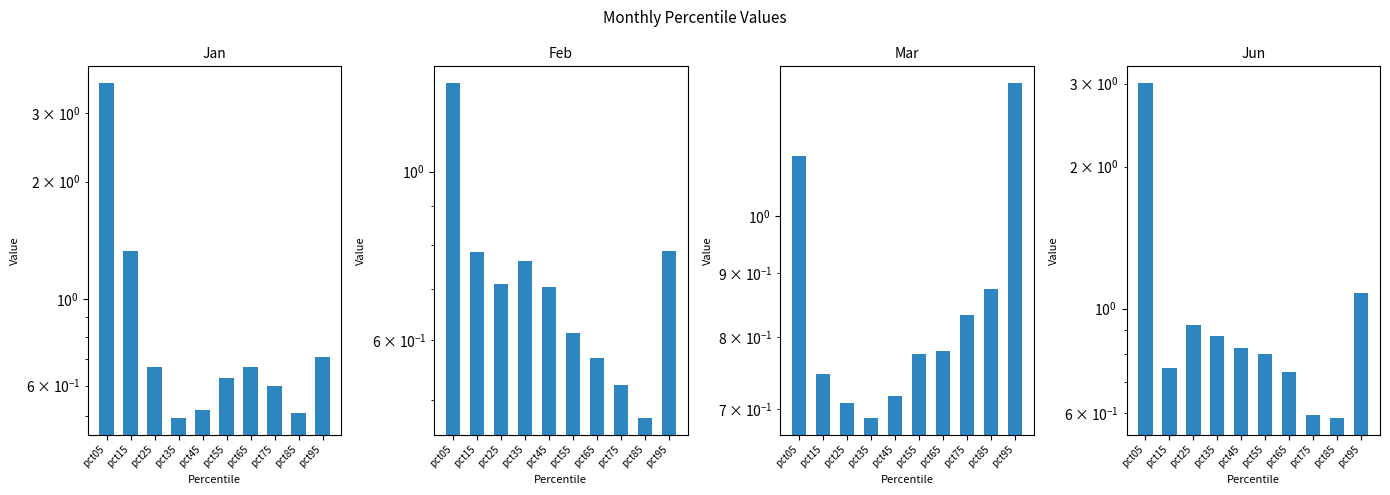

Reading right to left, extract all data points from this chart.

Jan: pct95=0.7	pct85=0.5	pct75=0.6	pct65=0.7	pct55=0.6	pct45=0.5	pct35=0.5	pct25=0.7	pct15=1.3	pct05=3.6
Feb: pct95=0.8	pct85=0.5	pct75=0.5	pct65=0.6	pct55=0.6	pct45=0.7	pct35=0.8	pct25=0.7	pct15=0.8	pct05=1.3
Mar: pct95=1.3	pct85=0.9	pct75=0.8	pct65=0.8	pct55=0.8	pct45=0.7	pct35=0.7	pct25=0.7	pct15=0.7	pct05=1.1
Jun: pct95=1.1	pct85=0.6	pct75=0.6	pct65=0.7	pct55=0.8	pct45=0.8	pct35=0.9	pct25=0.9	pct15=0.8	pct05=3.0